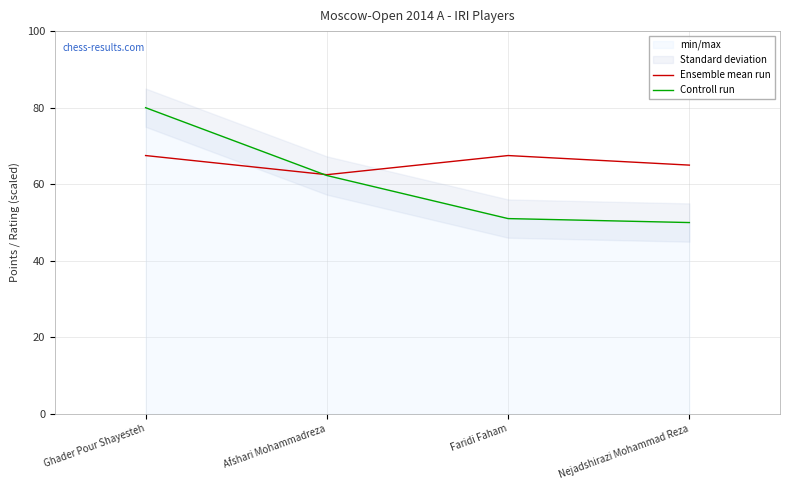

Reading right to left, extract all data points from this chart.

Ensemble mean run: Nejadshirazi Mohammad Reza=65.0	Faridi Faham=67.5	Afshari Mohammadreza=62.5	Ghader Pour Shayesteh=67.5
Controll run: Nejadshirazi Mohammad Reza=50.0	Faridi Faham=51.0	Afshari Mohammadreza=62.3	Ghader Pour Shayesteh=80.0